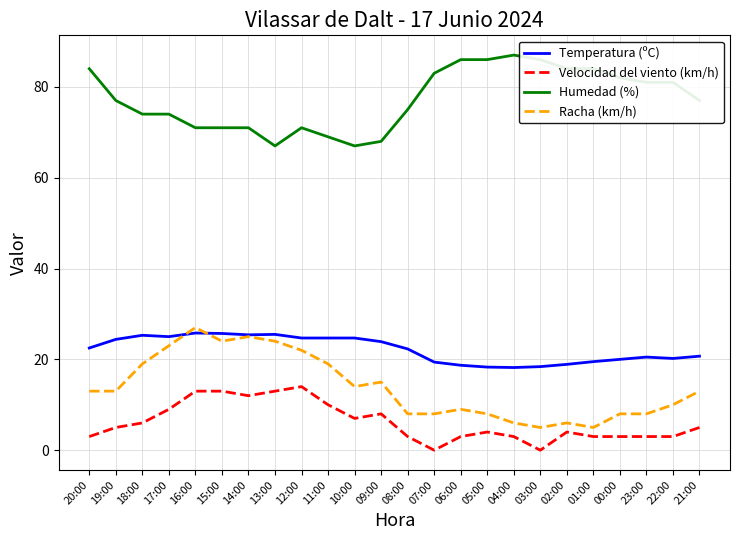

What is the sum of the Humedad (%) values at 21:00 and 10:00?

144.0